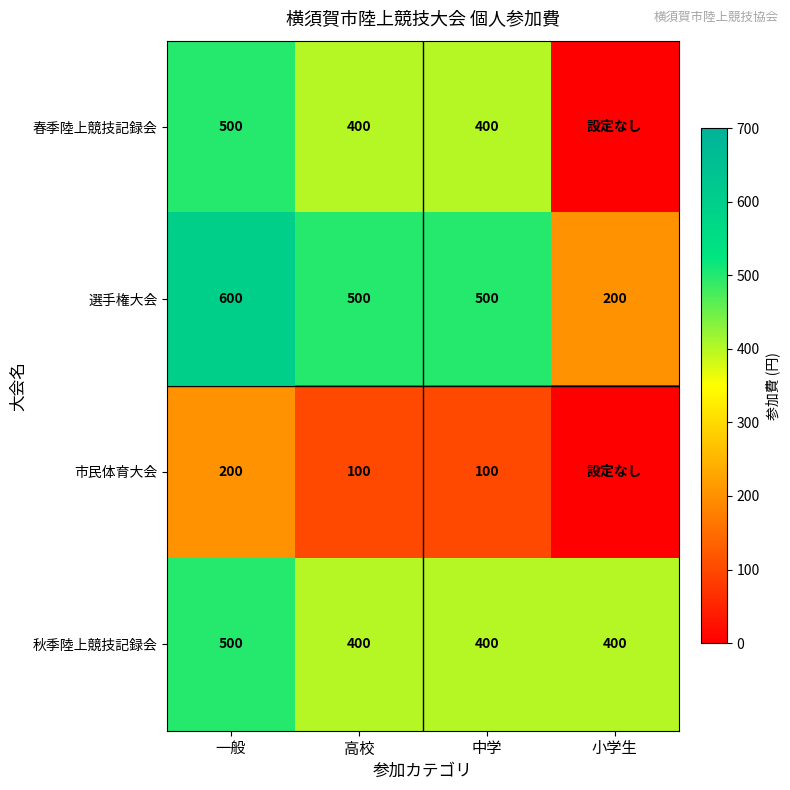

Which category has the highest value in the 選手権大会 series?

一般